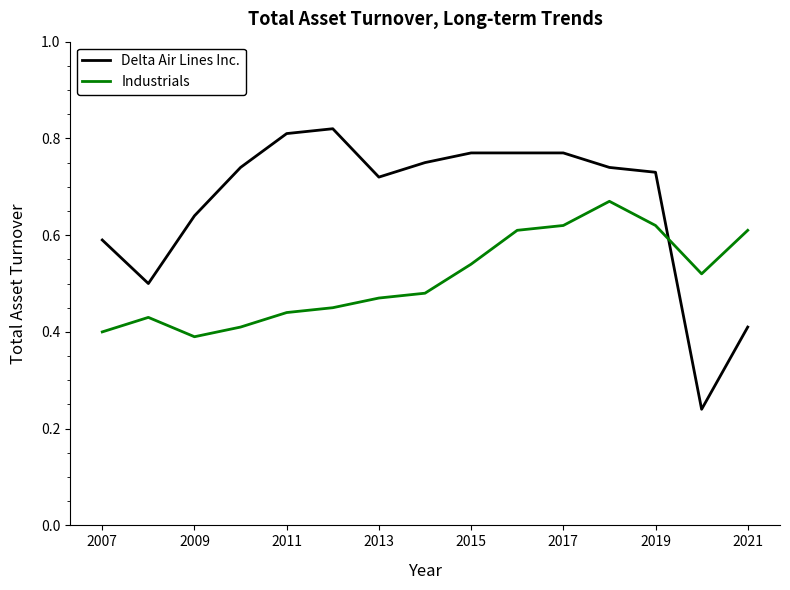

Which series ends up on top after the final intersection of Industrials and Delta Air Lines Inc.?

Industrials